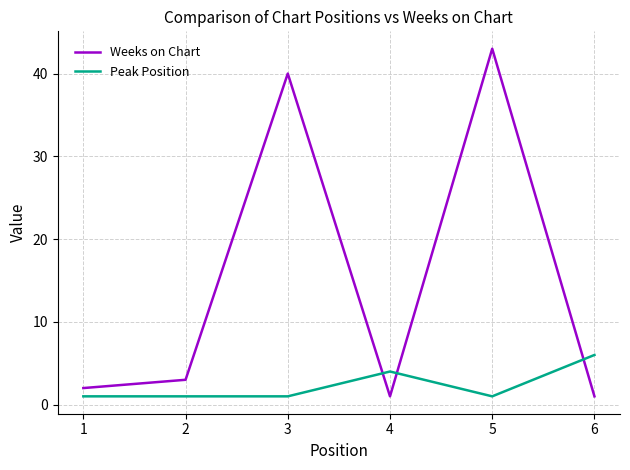

True or false: Peak Position has a value of 1 at 2.

True